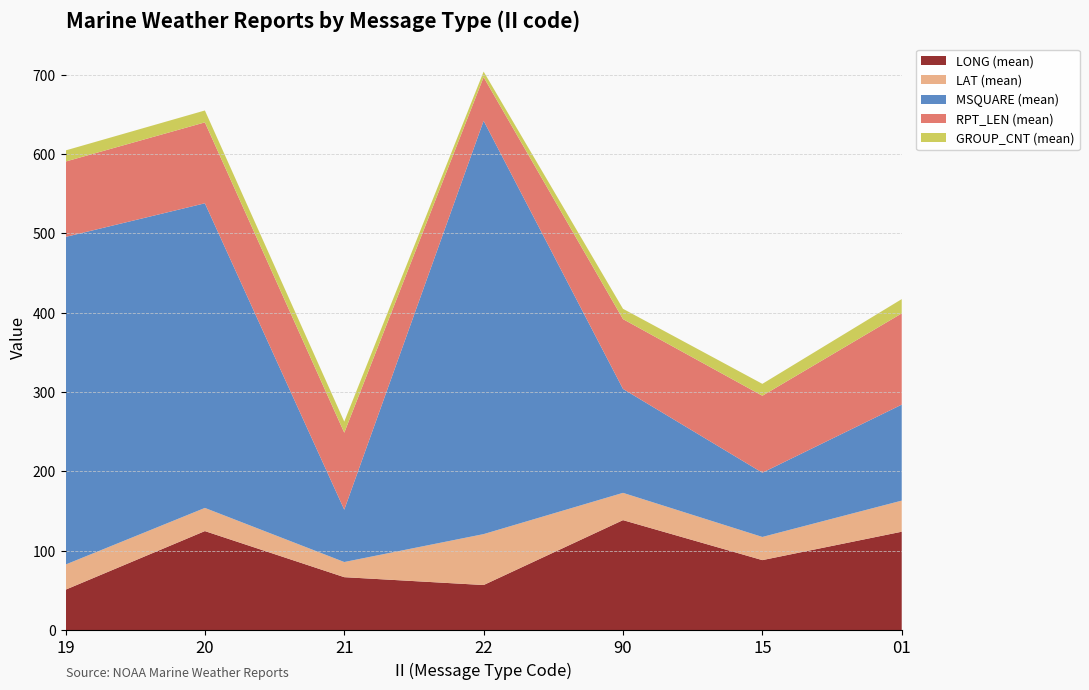

Reading left to right, transcribe all the data shown in this chart.

LONG (mean): 50.9	124.8	66.7	56.8	138.6	88.2	124.0
LAT (mean): 31.7	29.2	19.1	64.2	34.4	29.2	39.2
MSQUARE (mean): 413.0	384.0	66.0	521.0	131.0	81.0	121.0
RPT_LEN (mean): 95.0	102.0	97.0	55.0	88.0	97.0	115.0
GROUP_CNT (mean): 14.0	15.0	14.0	7.0	13.0	15.0	18.0